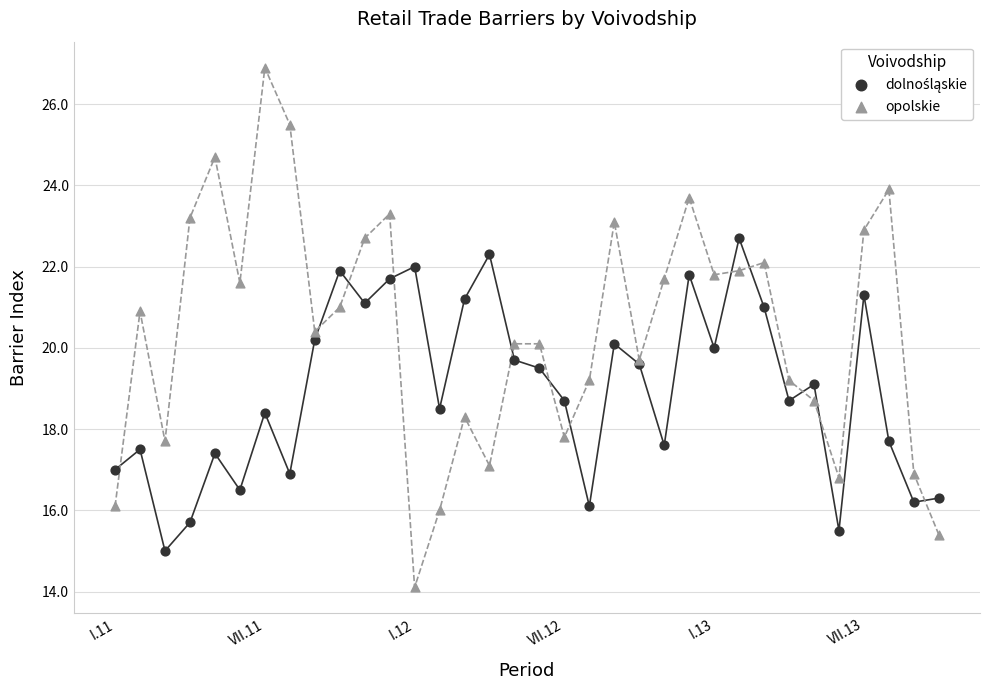

Which series reaches the minimum Y coordinate?

opolskie